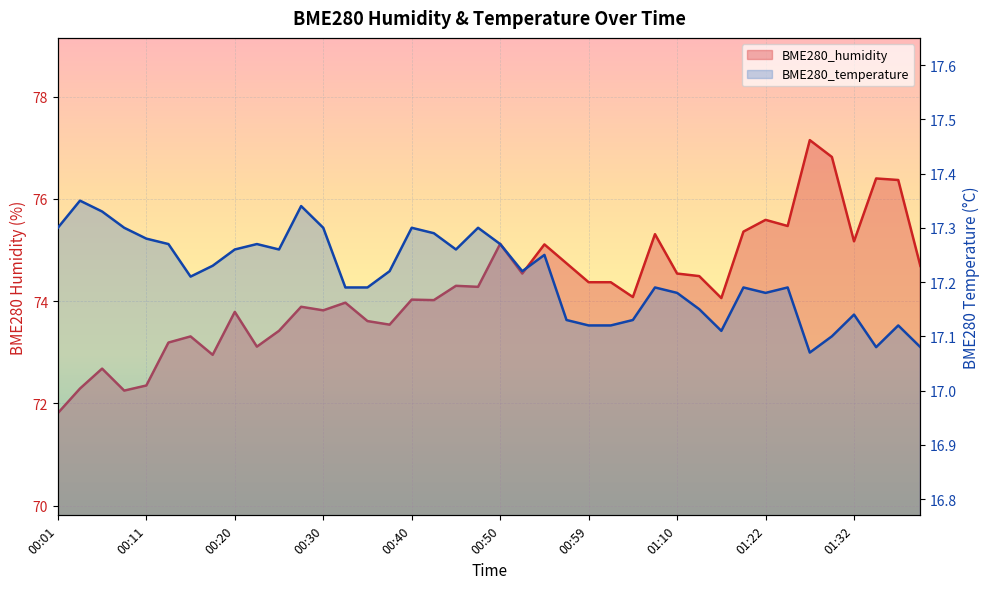

Reading left to right, list all the values displayed in this chart.

BME280_humidity: 71.8	72.3	72.7	72.2	72.3	73.2	73.3	73.0	73.8	73.1	73.4	73.9	73.8	74.0	73.6	73.5	74.0	74.0	74.3	74.3	75.1	74.5	75.1	74.7	74.4	74.4	74.1	75.3	74.5	74.5	74.1	75.4	75.6	75.5	77.2	76.8	75.2	76.4	76.4	74.7
BME280_temperature: 17.3	17.4	17.3	17.3	17.3	17.3	17.2	17.2	17.3	17.3	17.3	17.3	17.3	17.2	17.2	17.2	17.3	17.3	17.3	17.3	17.3	17.2	17.2	17.1	17.1	17.1	17.1	17.2	17.2	17.1	17.1	17.2	17.2	17.2	17.1	17.1	17.1	17.1	17.1	17.1